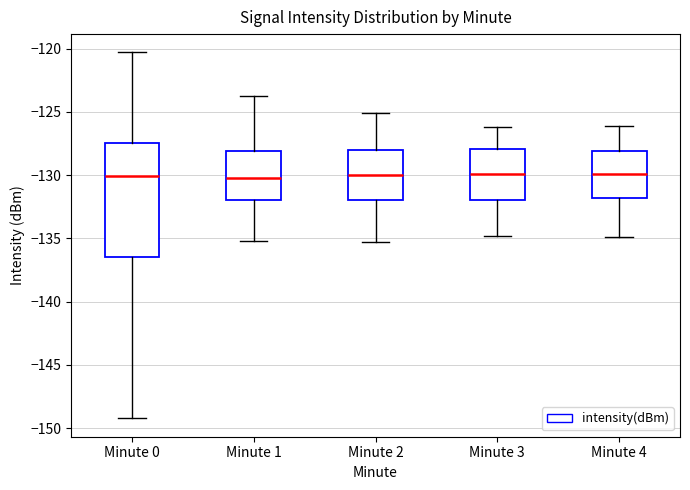

Reading left to right, read every box against the y-axis: the position of its median line, the range the box covers, and the ends of its whiskers. The values are not printed on the chart, so give them approximately, as read against the axis.

Minute 0: median -130.0, box -136.5 to -127.5, whiskers -149.0 to -120.5
Minute 1: median -130.0, box -132.0 to -128.0, whiskers -135.0 to -123.5
Minute 2: median -130.0, box -132.0 to -128.0, whiskers -135.5 to -125.0
Minute 3: median -130.0, box -132.0 to -128.0, whiskers -135.0 to -126.0
Minute 4: median -130.0, box -132.0 to -128.0, whiskers -135.0 to -126.0